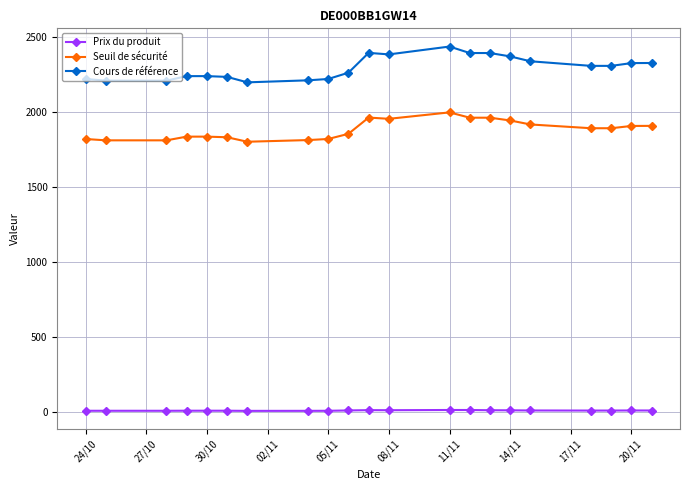

List the series in order of their peak value, lowest first.

Prix du produit, Seuil de sécurité, Cours de référence